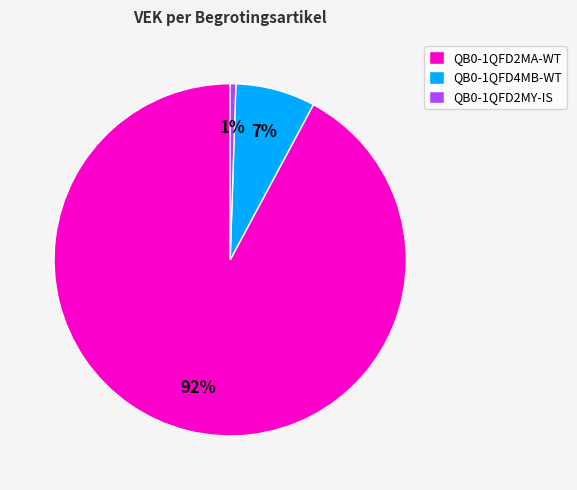

To the nearest percent, what portion does QB0-1QFD2MA-WT represent?

92%